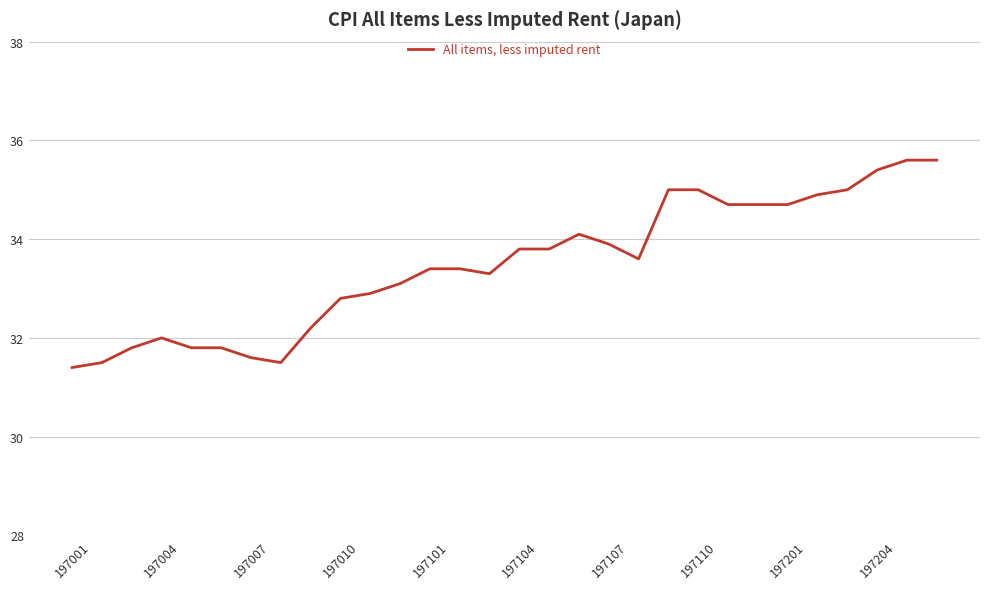

What is the greatest value displayed?

35.6